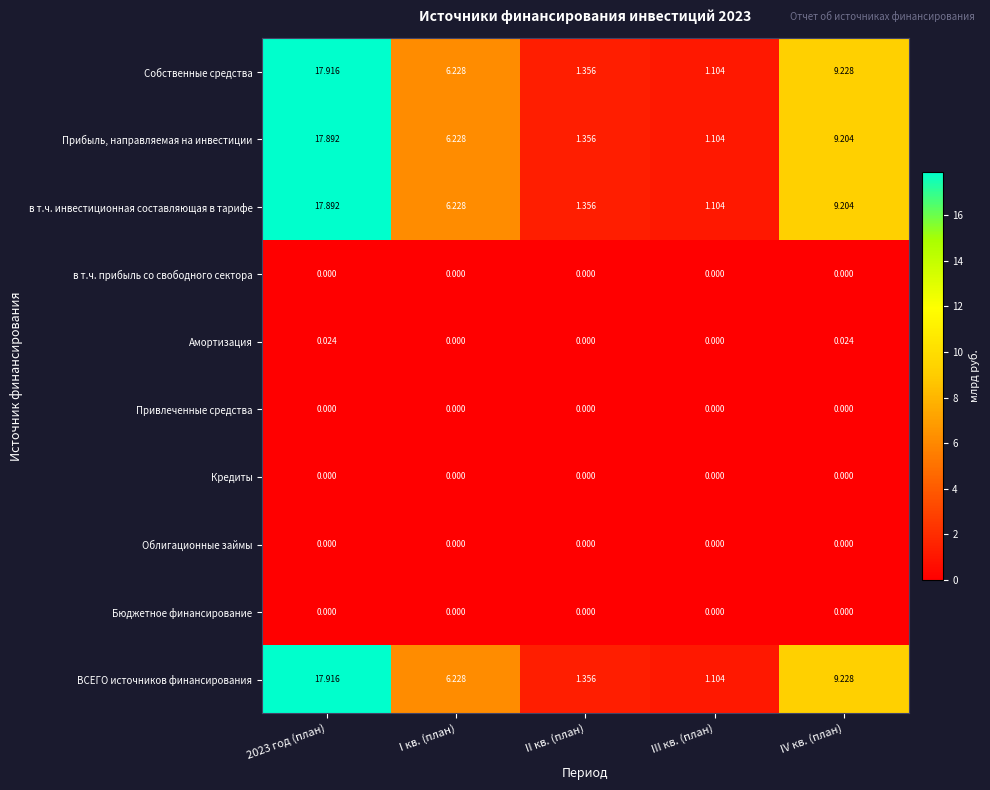

Is the value of ВСЕГО источников финансирования at III кв. (план) greater than the value of Облигационные займы at IV кв. (план)?

Yes